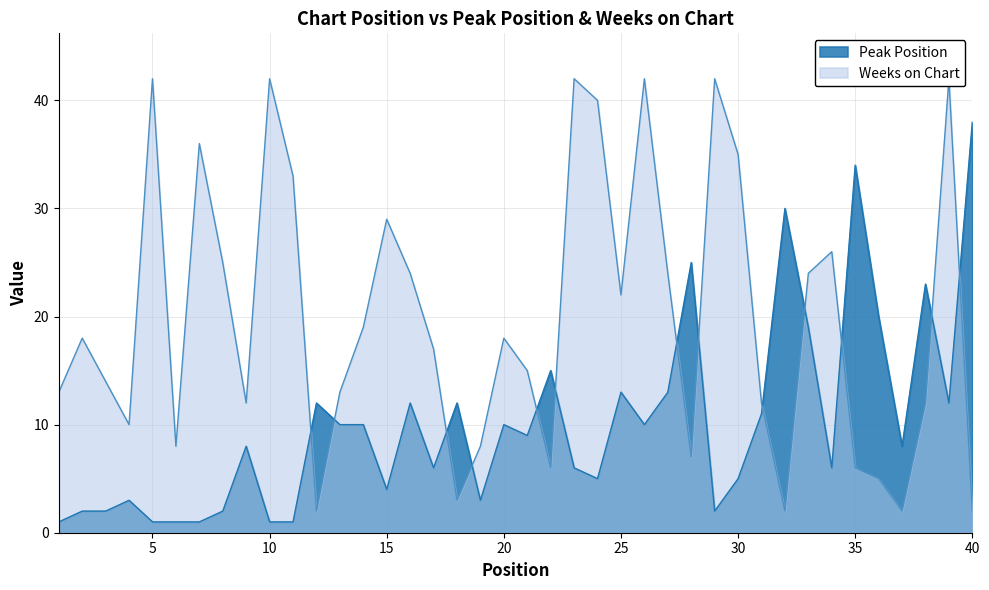

The value of Peak Position at 35 is 34. True or false?

True